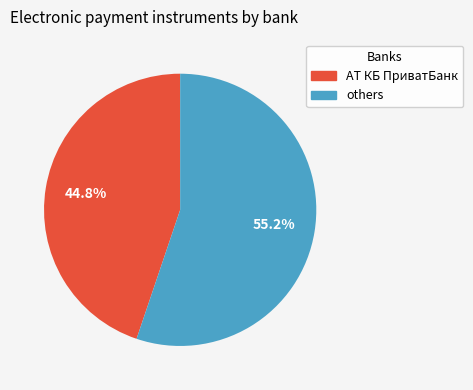

Is there any slice that represents more than half of the pie?

Yes